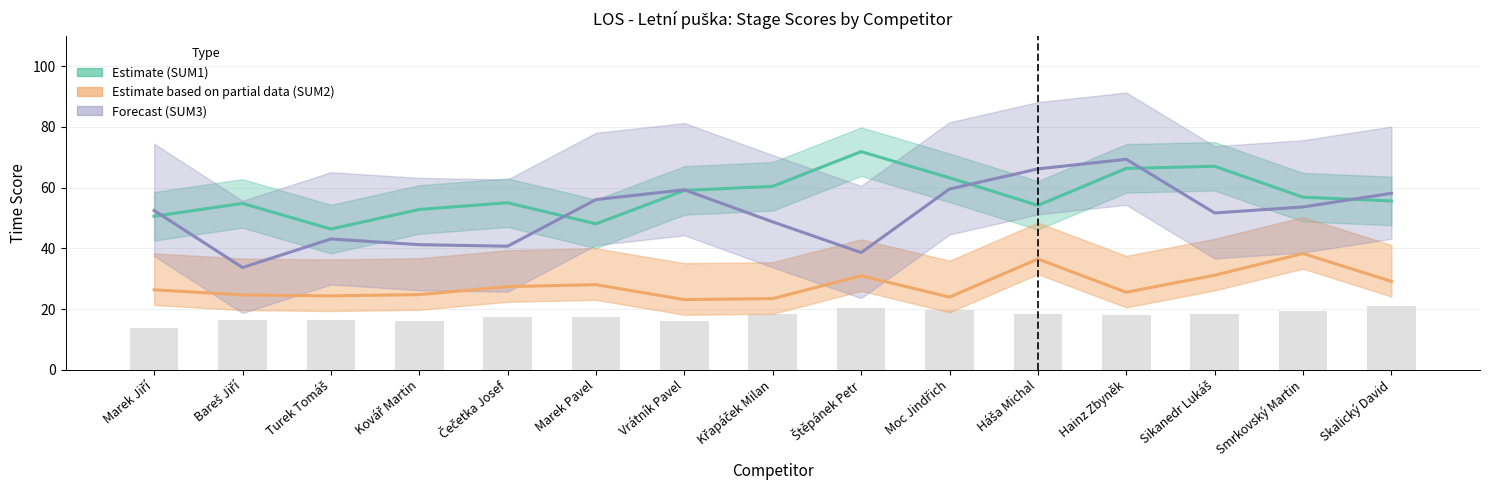

Which has a higher value, Sikanedr Lukáš or Turek Tomáš?

Sikanedr Lukáš